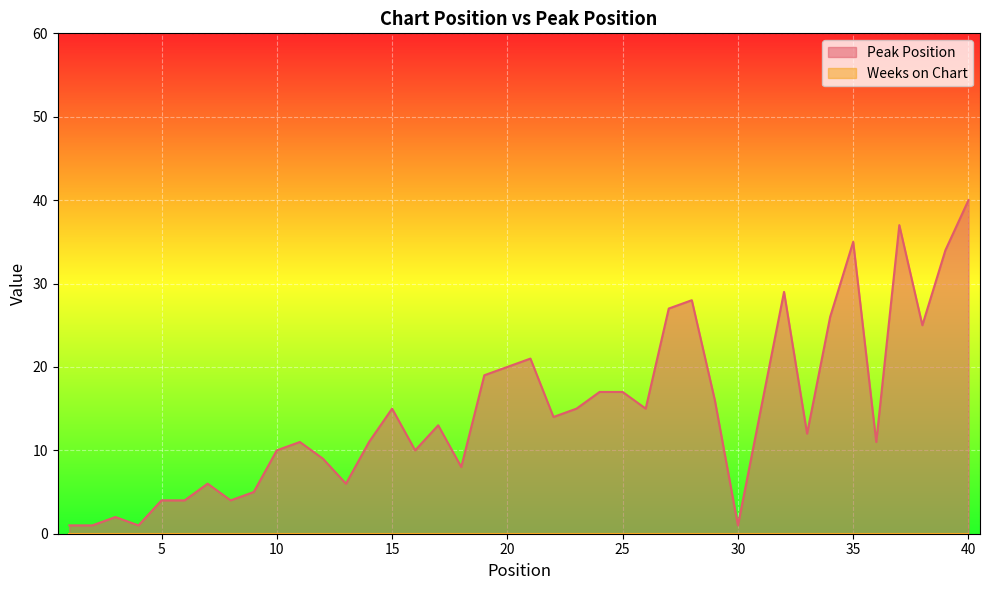

List the labels in order of value, largest first.

40, 37, 35, 39, 32, 28, 27, 34, 38, 21, 20, 19, 24, 25, 29, 15, 23, 26, 31, 22, 17, 33, 11, 14, 36, 10, 16, 12, 18, 7, 13, 9, 5, 6, 8, 3, 1, 2, 4, 30